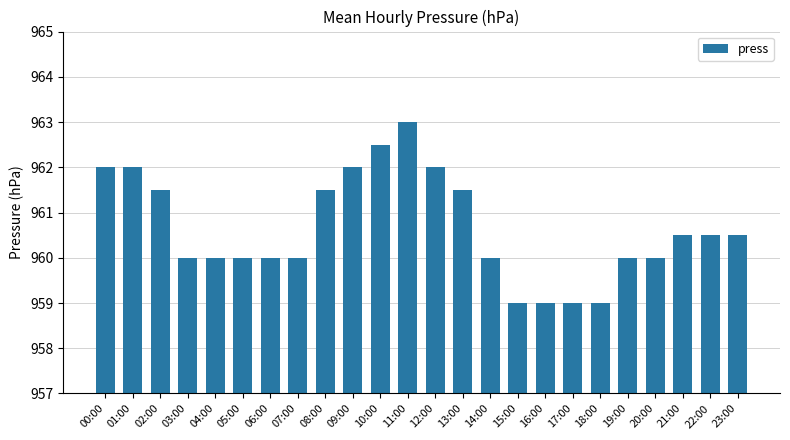

What position from the left is 02:00?

3